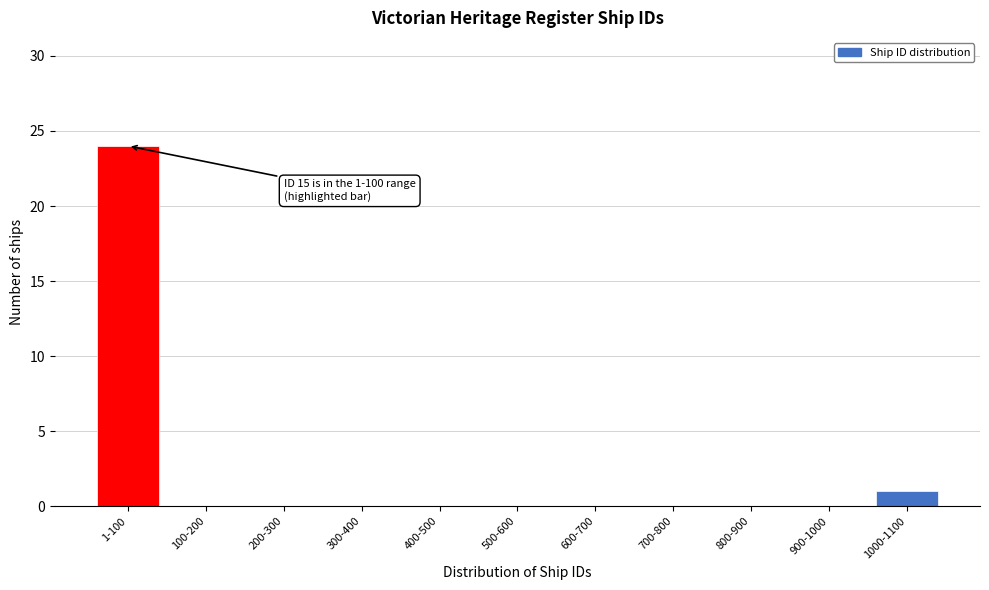

Reading left to right, what are all the values shown in this chart?

1-100=24	100-200=0	200-300=0	300-400=0	400-500=0	500-600=0	600-700=0	700-800=0	800-900=0	900-1000=0	1000-1100=1